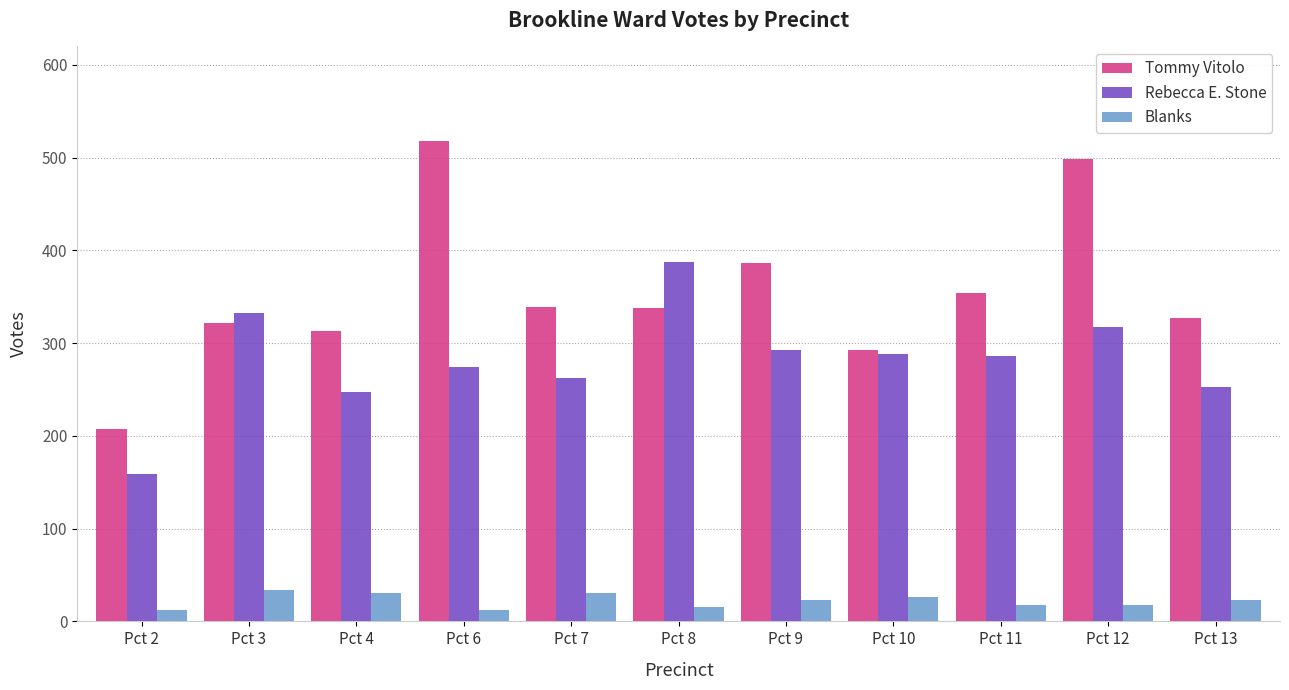

What is the value of the Blanks bar at the 10th from the left?

18